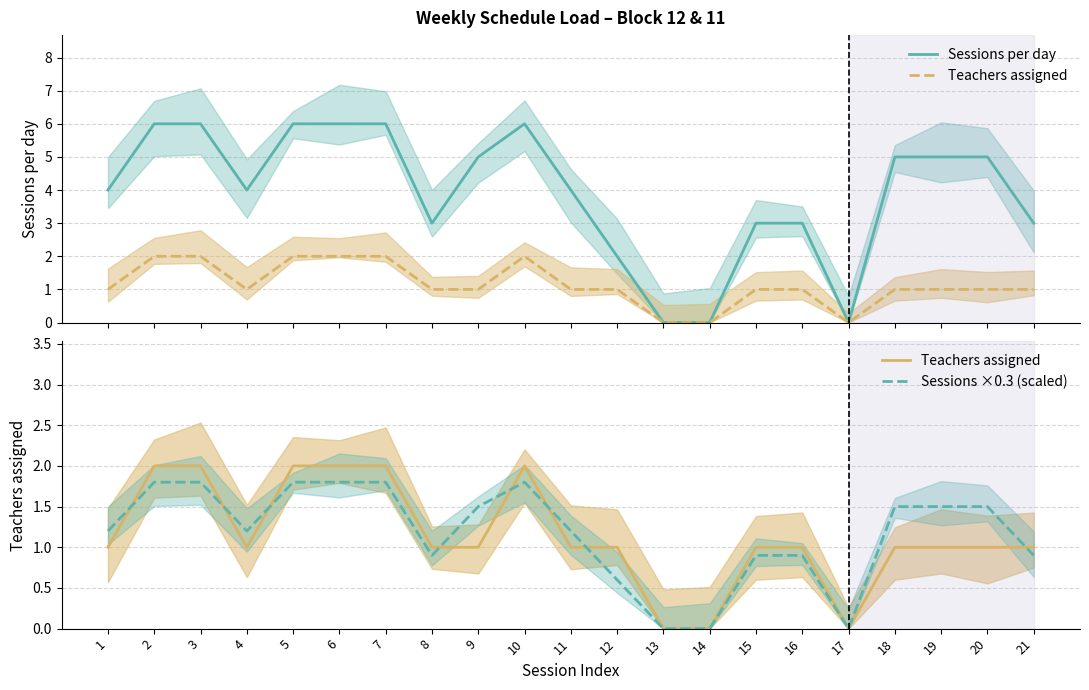

Where is the first local maximum for Teachers assigned?

10